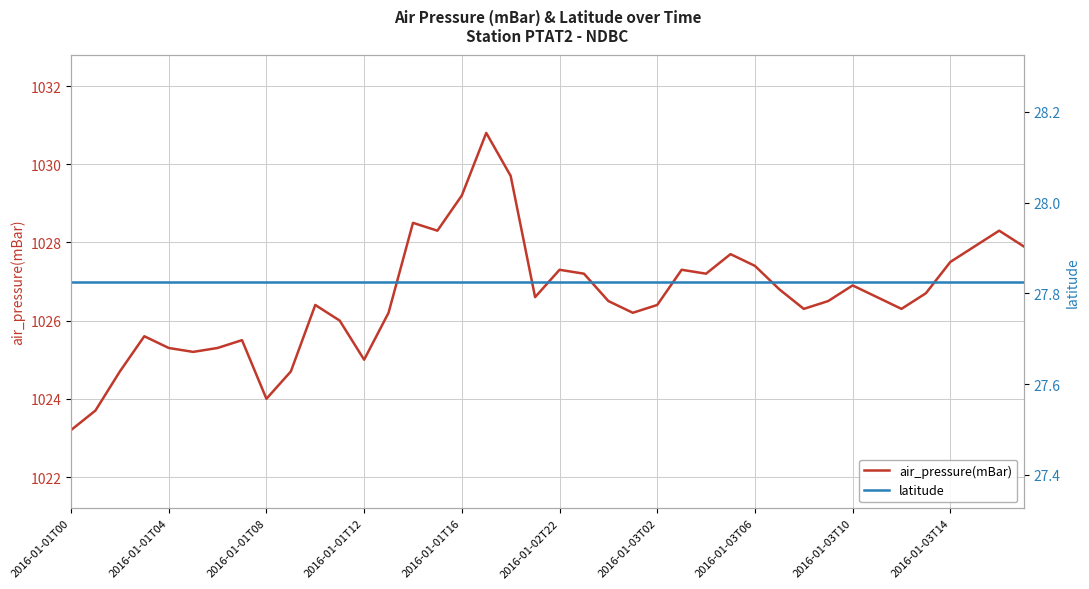

True or false: latitude has more than 0 interior local peaks.

False